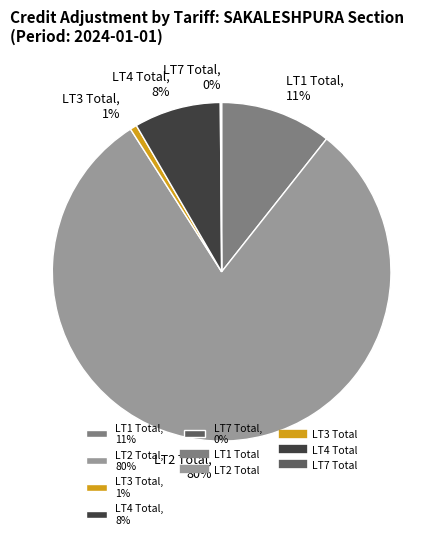

The LT1 Total, 11% slice represents 11% of the pie. True or false?

True